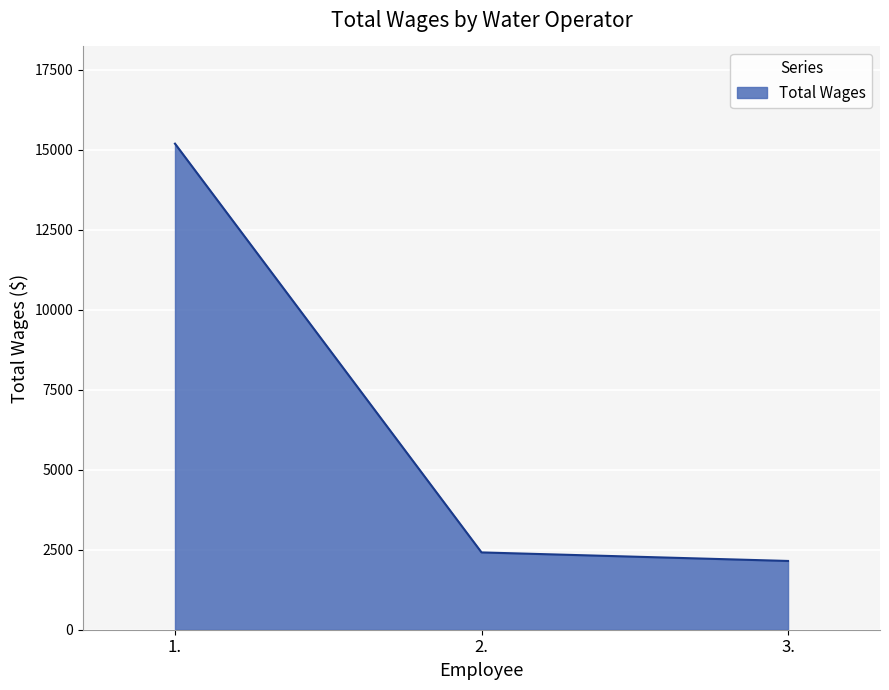

What is the sum of the values at 1. and 2.?

17607